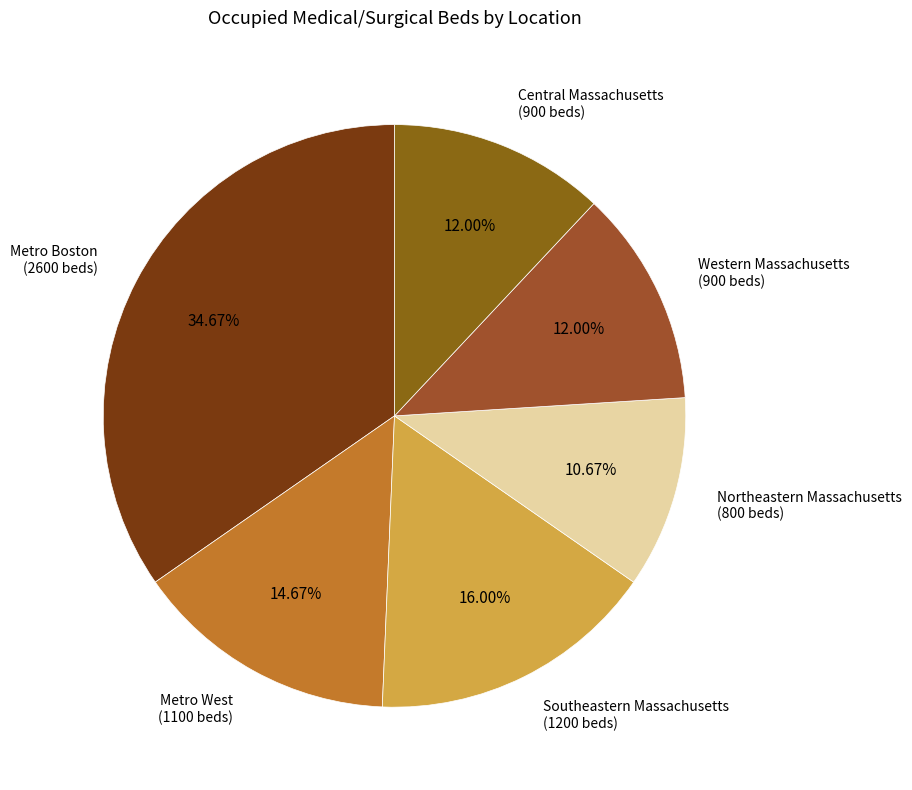

Does Central Massachusetts account for over 50% of the chart?

No